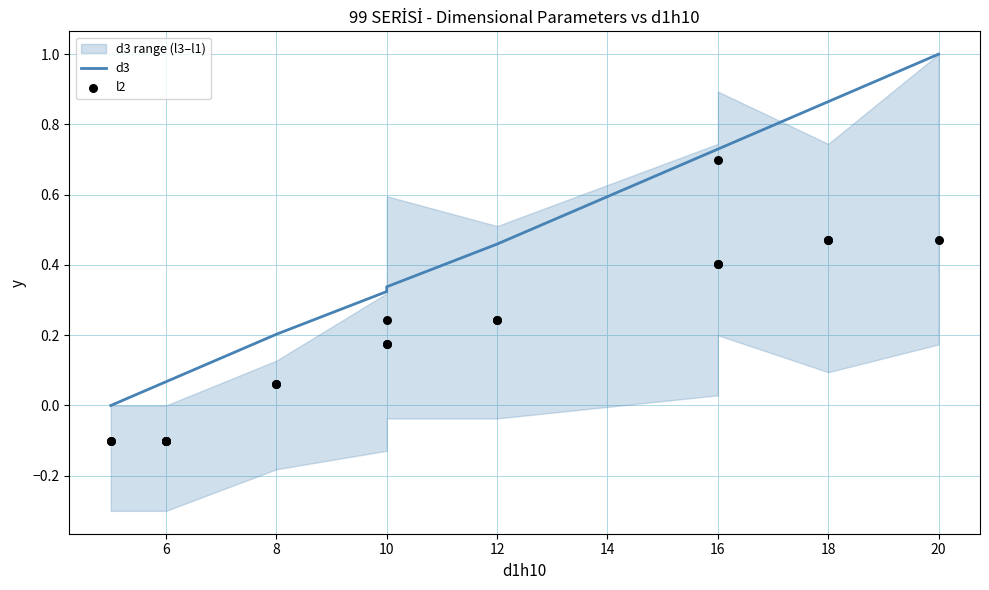

Which series contains the highest Y value?

d3